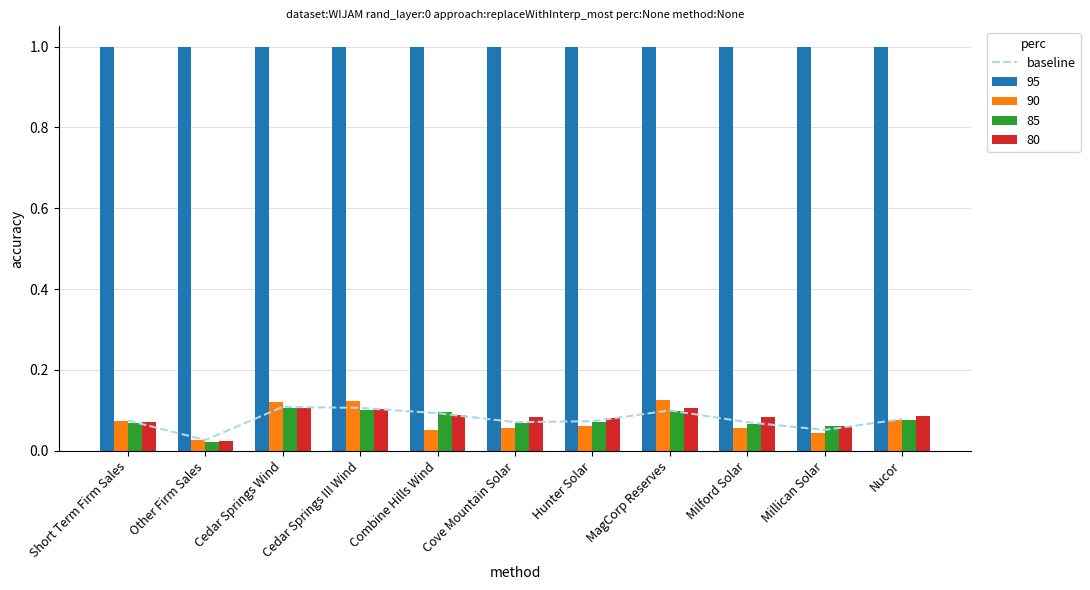

Rank the categories by value from lowest to highest.

Other Firm Sales, Millican Solar, Milford Solar, Cove Mountain Solar, Hunter Solar, Short Term Firm Sales, Nucor, Combine Hills Wind, MagCorp Reserves, Cedar Springs III Wind, Cedar Springs Wind